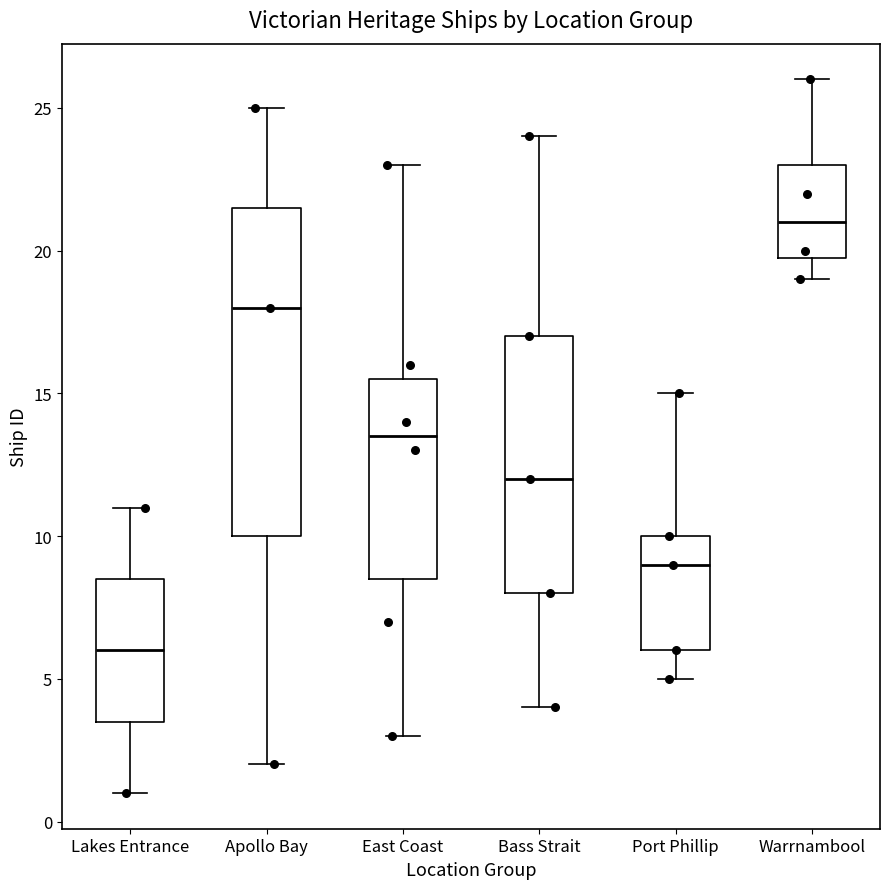

Which box has the lowest median line?

Lakes Entrance